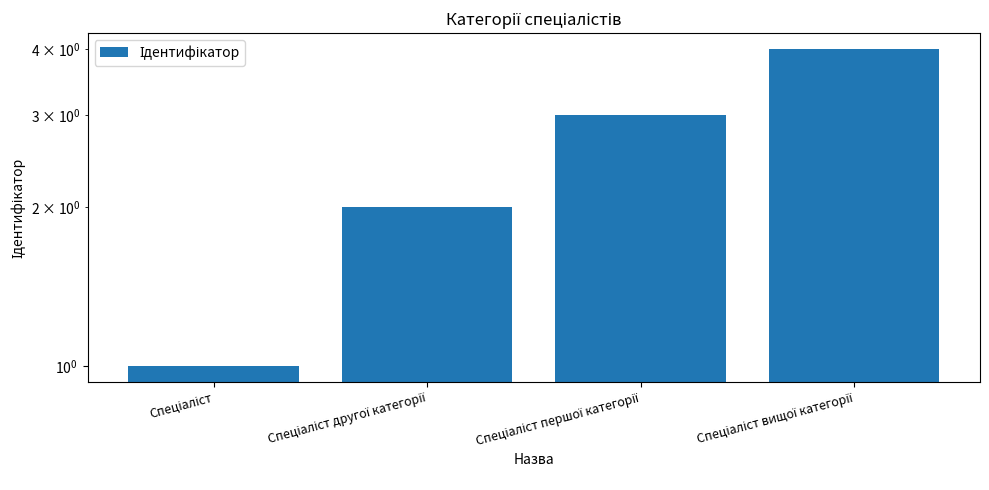

Are the bars grouped side by side (vs. stacked)?

No